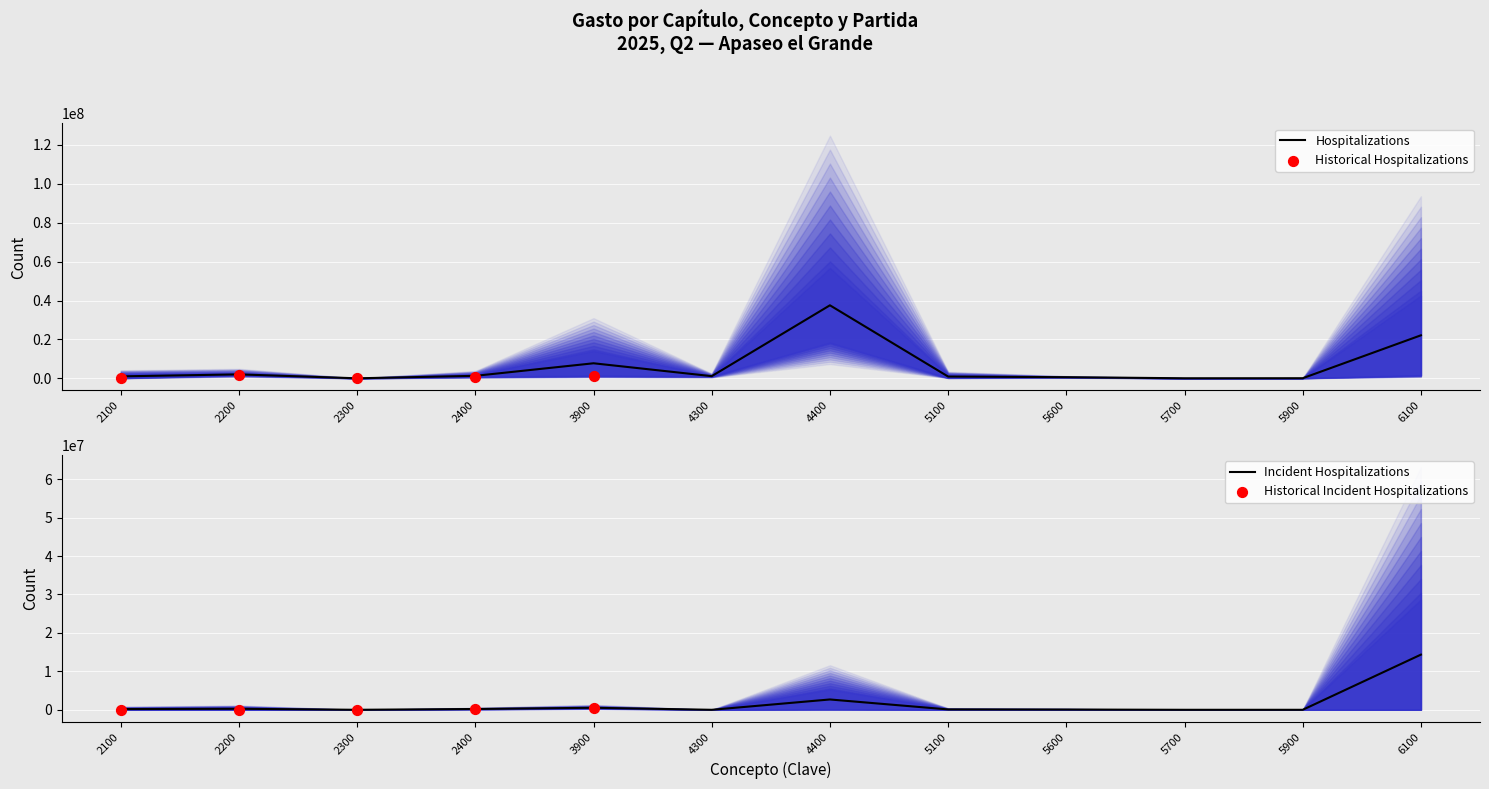

The value of Incident Hospitalizations at 5900 is 7487213.5. True or false?

False